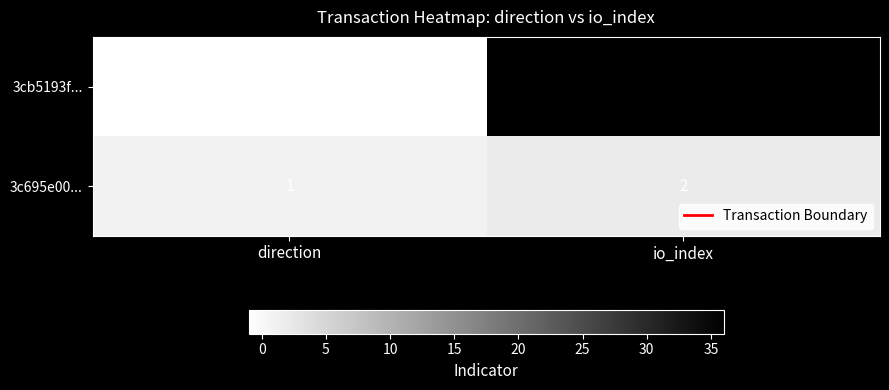

What is the difference between the 3cb5193f... values at io_index and direction?

37